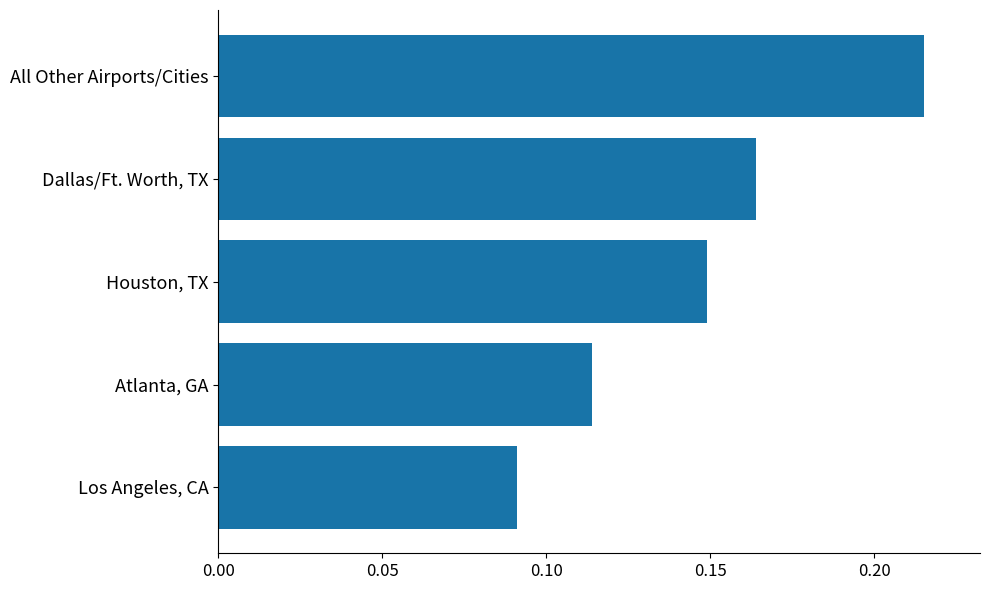

Rank the categories by value from highest to lowest.

All Other Airports/Cities, Dallas/Ft. Worth, TX, Houston, TX, Atlanta, GA, Los Angeles, CA